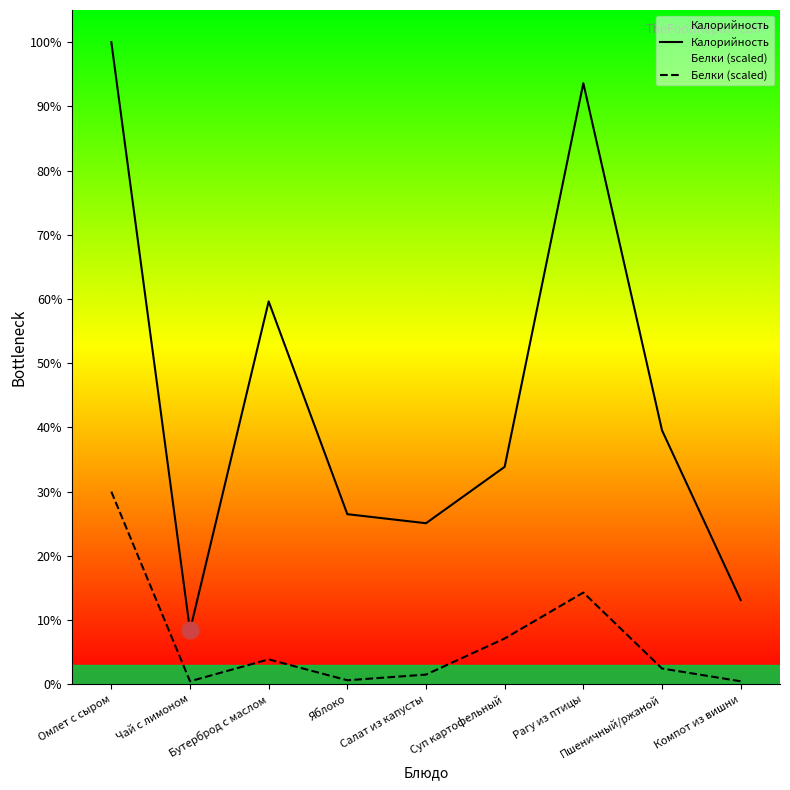

How many categories are shown in the chart?

9